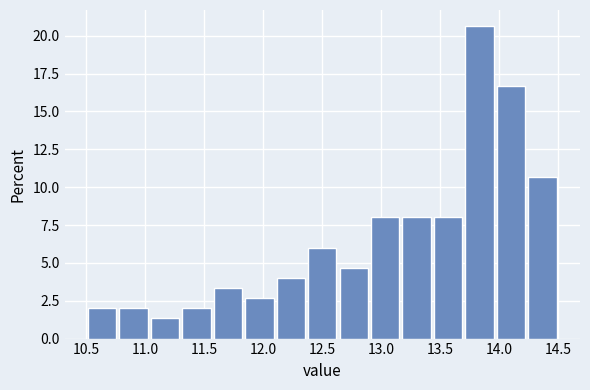

Which range on the x-axis has the tallest bar?

13.70 to 13.95